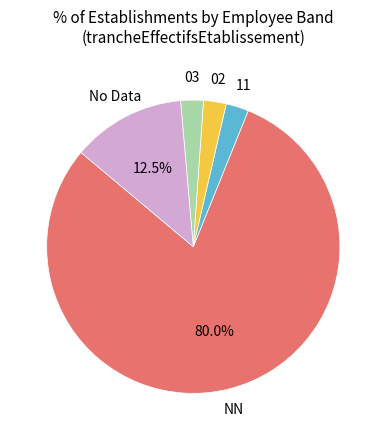

To the nearest percent, what is the difference between the largest and smallest slice percentages?

78%